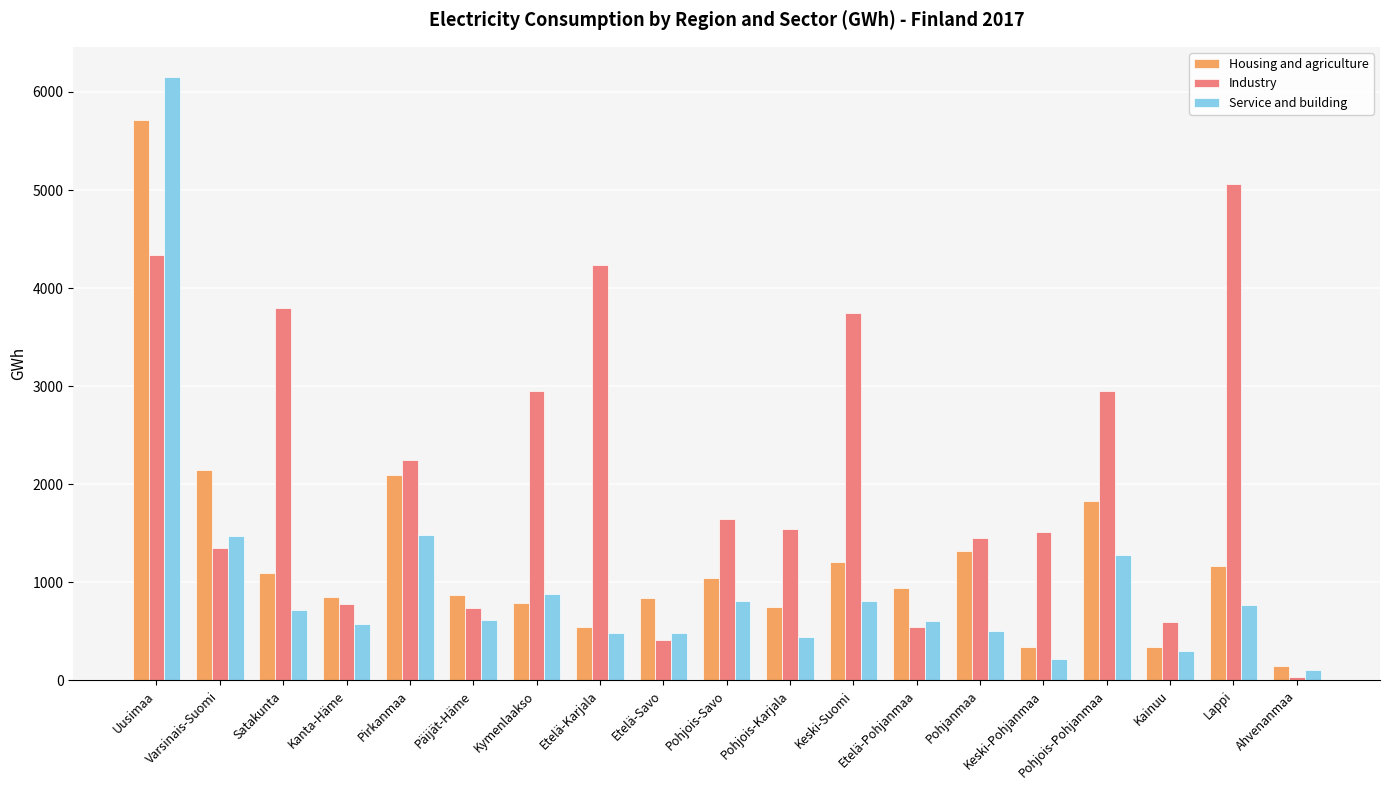

What is the sum of all Service and building values?

18722